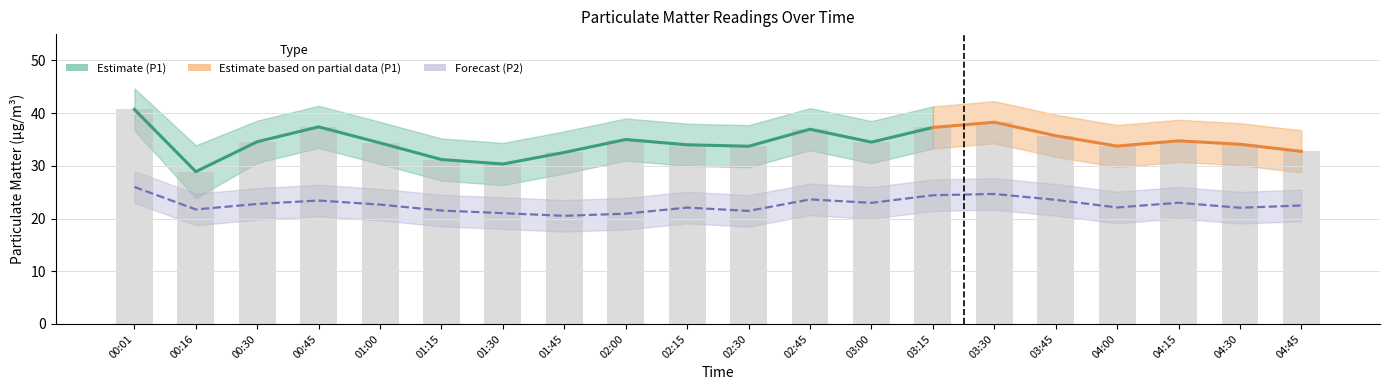

Is the value of P2 at 01:00 greater than the value of P1_upper at 02:00?

No